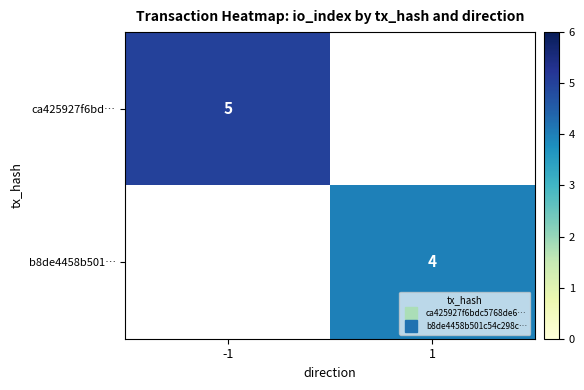

The value of b8de4458b501… at 1 is 4.0. True or false?

True